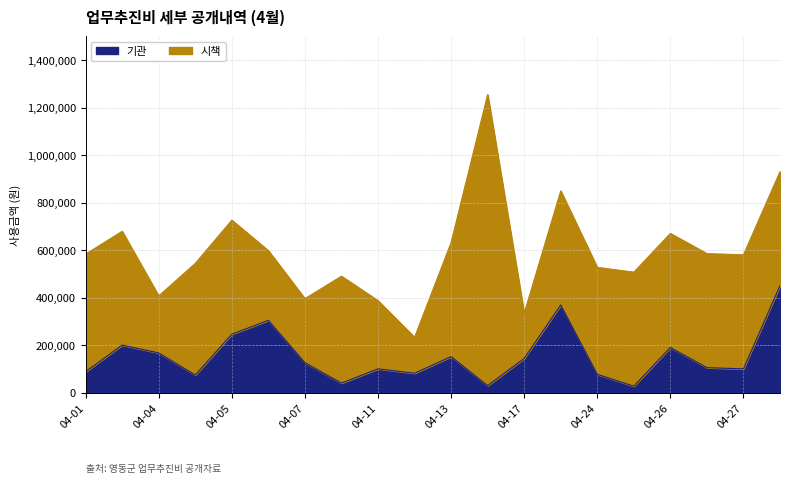

How many interior local valleys (lower than both neighbors) does the data have?

6